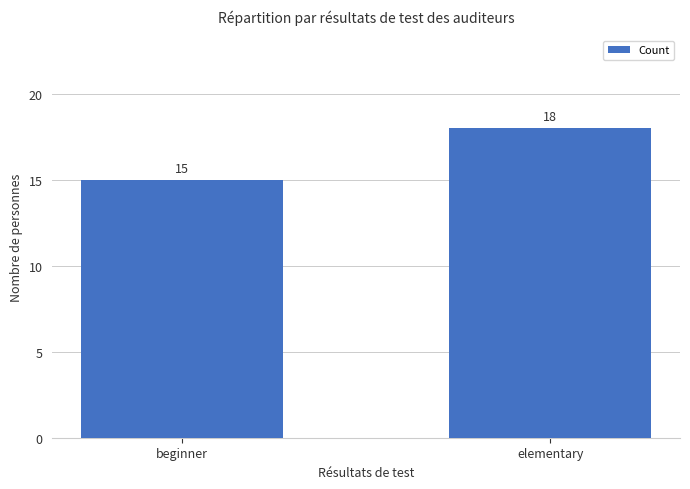

What is the difference between the values at elementary and beginner?

3